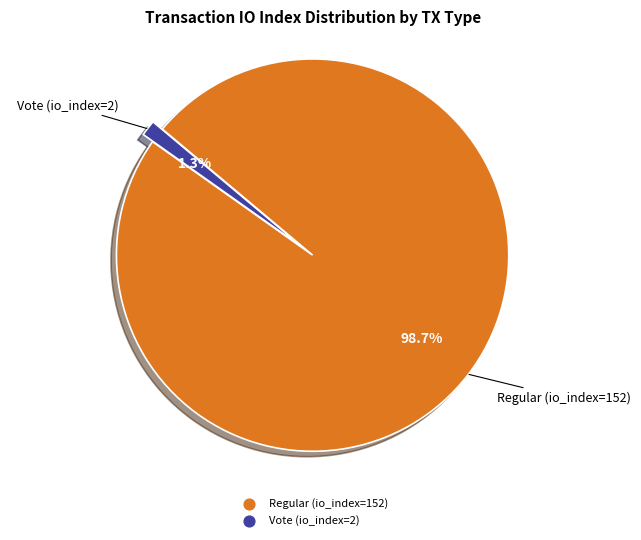

How many segments does this pie chart have?

2